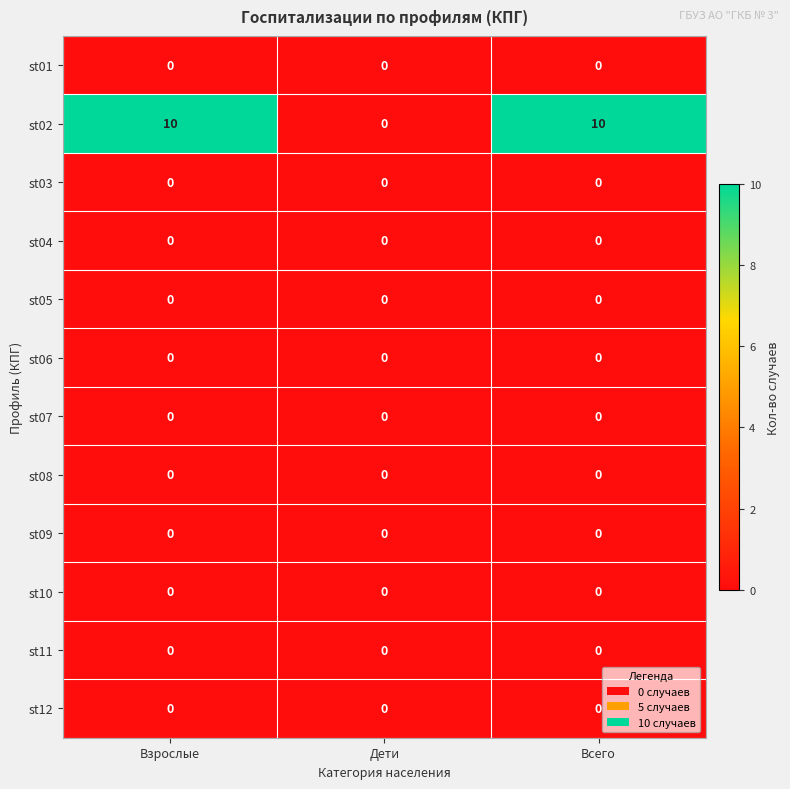

True or false: st09 has a value of 0 at Всего.

True